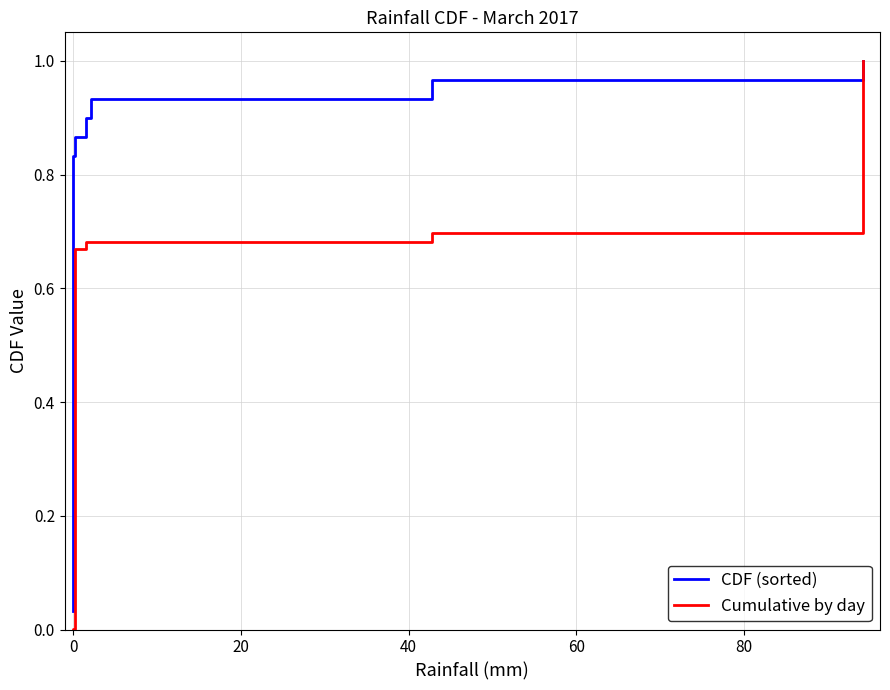

At 0, list the series in order from smallest to largest.

Cumulative by day, CDF (sorted)